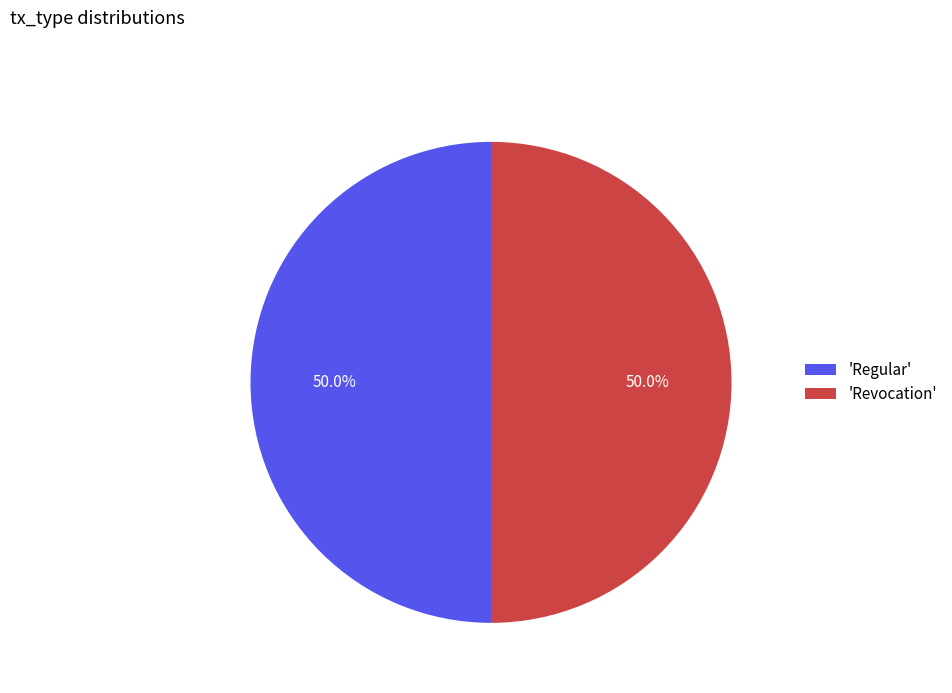

Is the sum of 'Revocation' and 'Regular' greater than half?

Yes